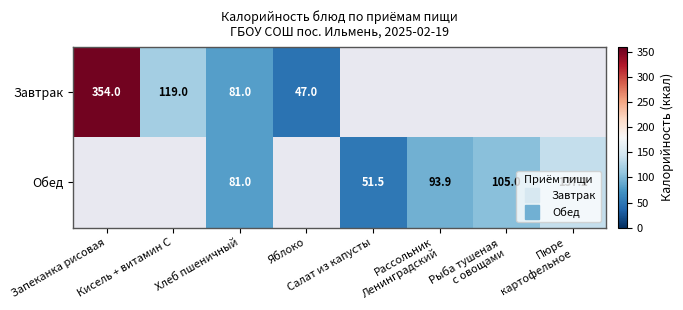

List the labels in order of Обед value, largest first.

Пюре картофельное, Рыба тушеная с овощами, Рассольник Ленинградский, Хлеб пшеничный, Салат из капусты, Запеканка рисовая, Кисель + витамин С, Яблоко